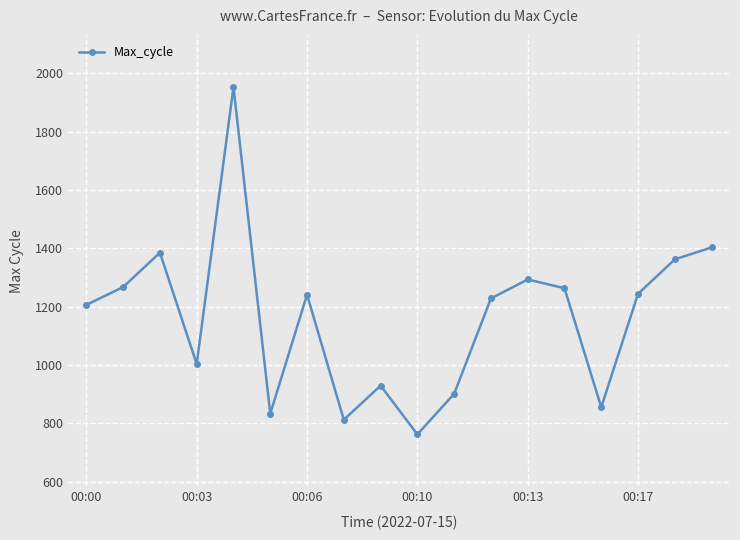

What is the greatest value displayed?

1953